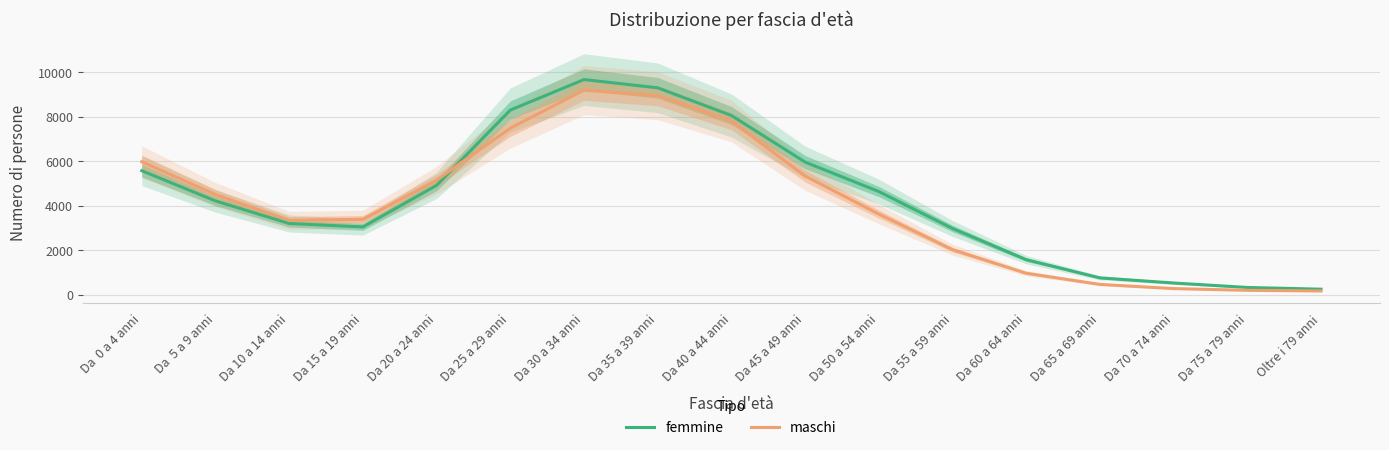

Where is maschi nearest to the value 4684?

Da  5 a 9 anni